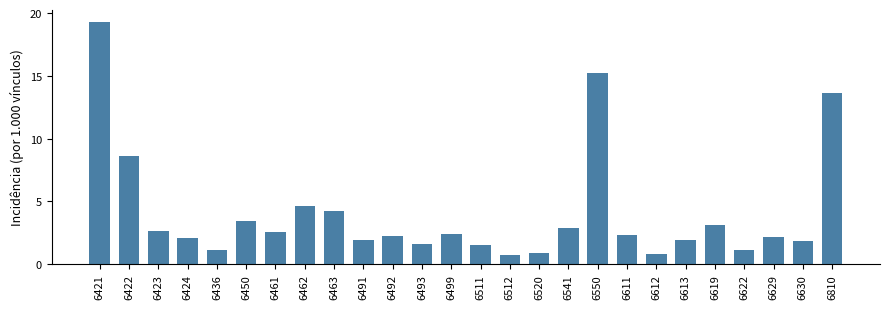

What is the minimum value shown in the chart?

0.7